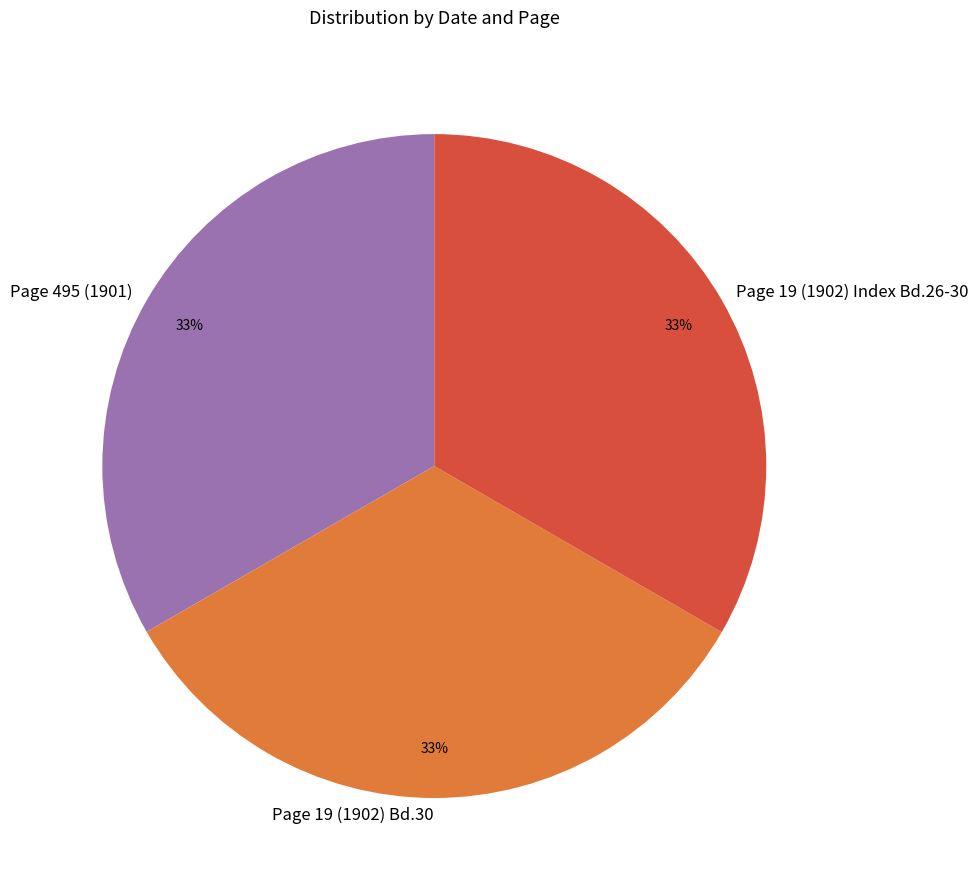

Does any single category account for the majority?

No